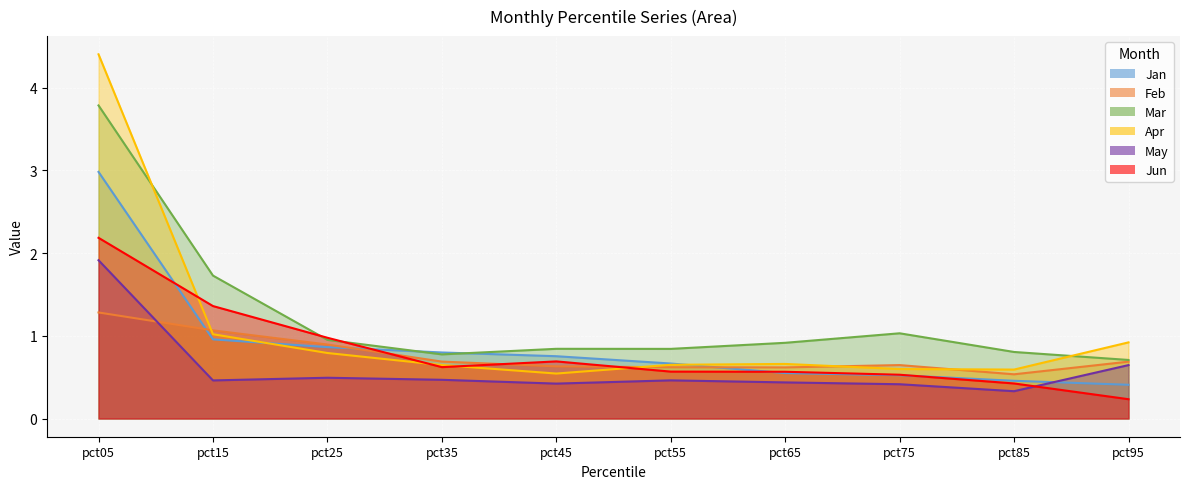

How many lines are shown in the chart?

6